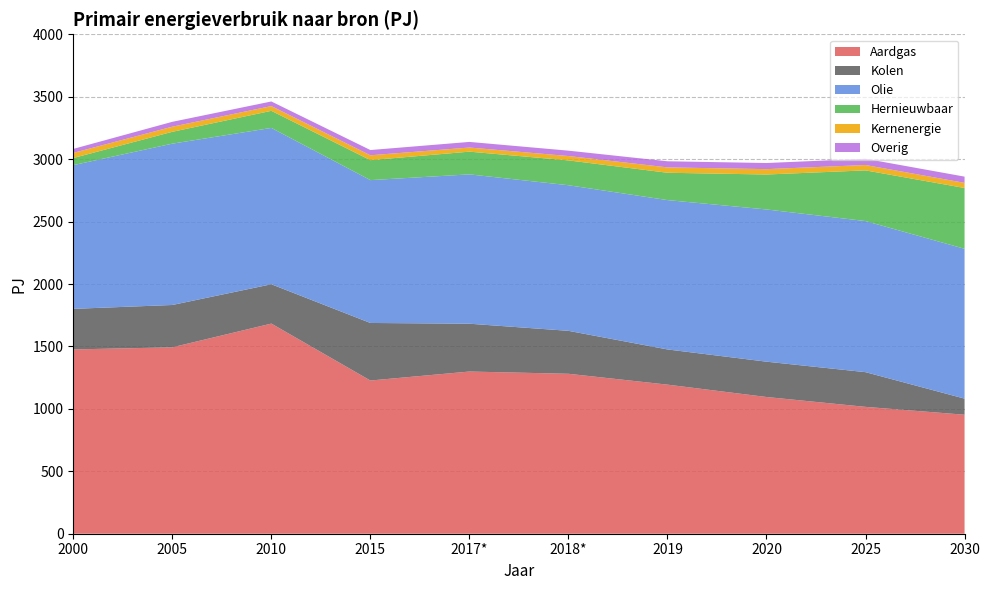

Reading left to right, transcribe all the data shown in this chart.

Aardgas: 1476	1493	1683	1227	1299	1281	1194	1095	1016	953
Kolen: 325	339	315	461	383	344	282	283	278	129
Olie: 1151	1292	1252	1144	1196	1166	1196	1219	1210	1200
Hernieuwbaar: 57	95	137	160	182	199	219	280	406	487
Kernenergie: 41	41	38	39	33	35	43	43	43	41
Overig: 32	39	37	42	45	43	49	49	50	50